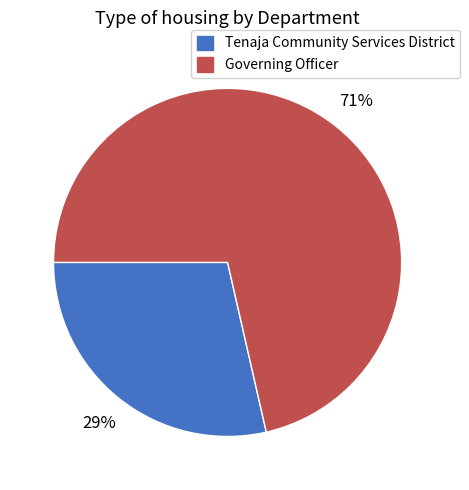

Is there a majority slice in this chart?

Yes